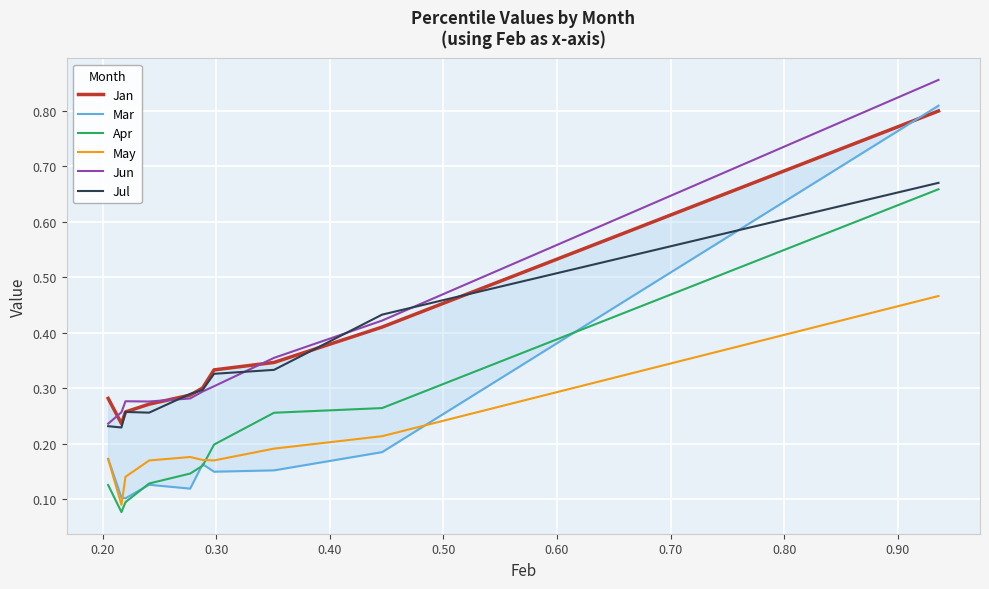

After their last crossing, which series has the higher values: Apr or May?

Apr